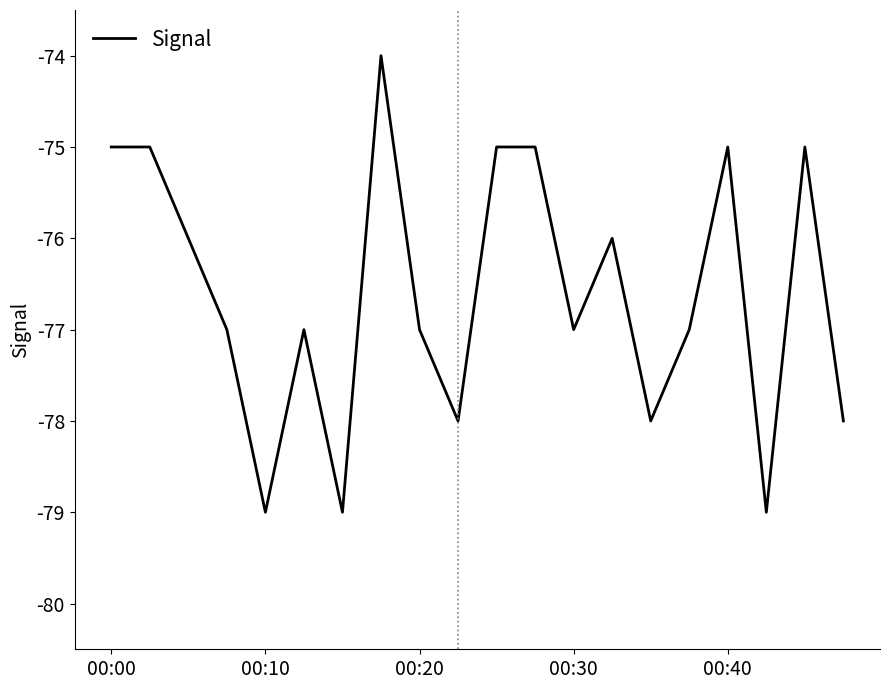

Does the chart have visible grid lines?

No